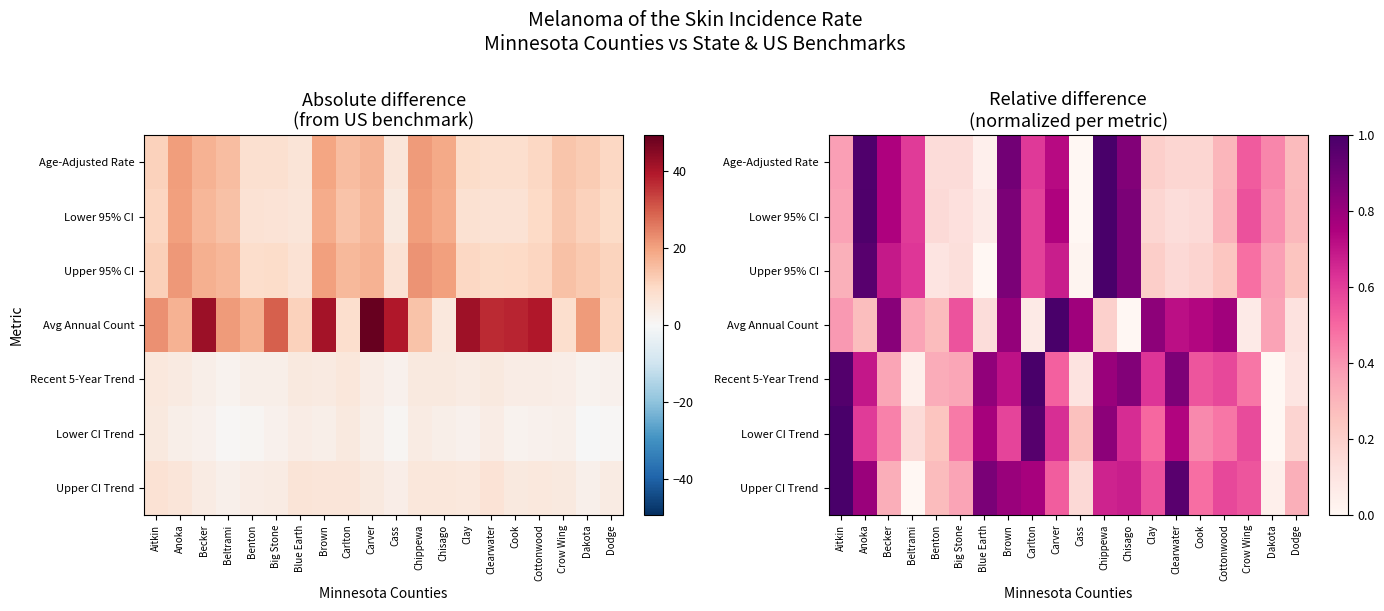

What is the difference between the maximum and minimum values in the Lower 95% CI series?

1.0